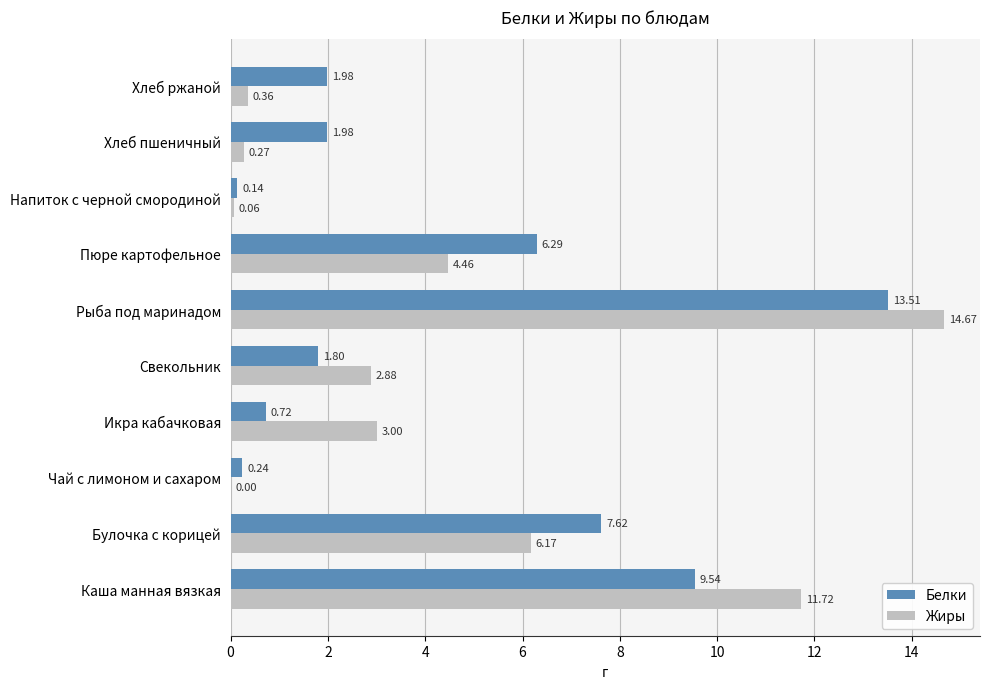

How many distinct data groups are displayed?

2